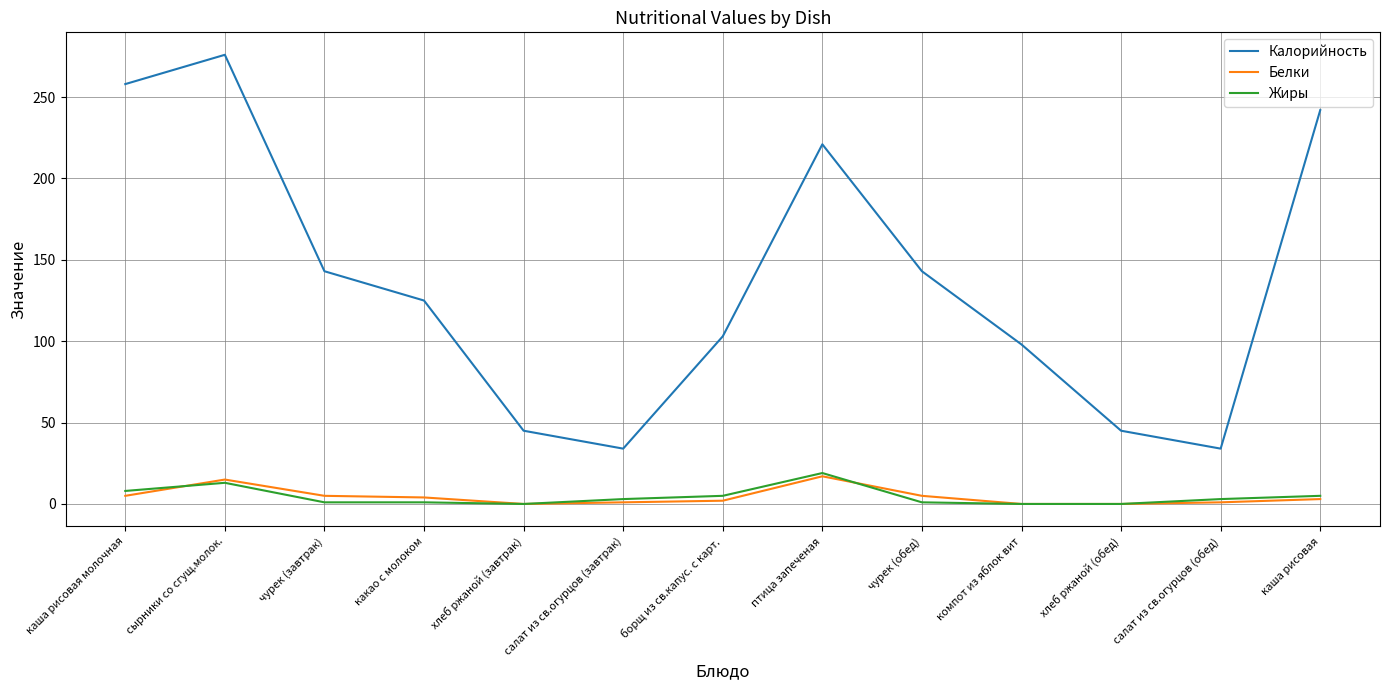

Which series has the widest spread of values?

Калорийность